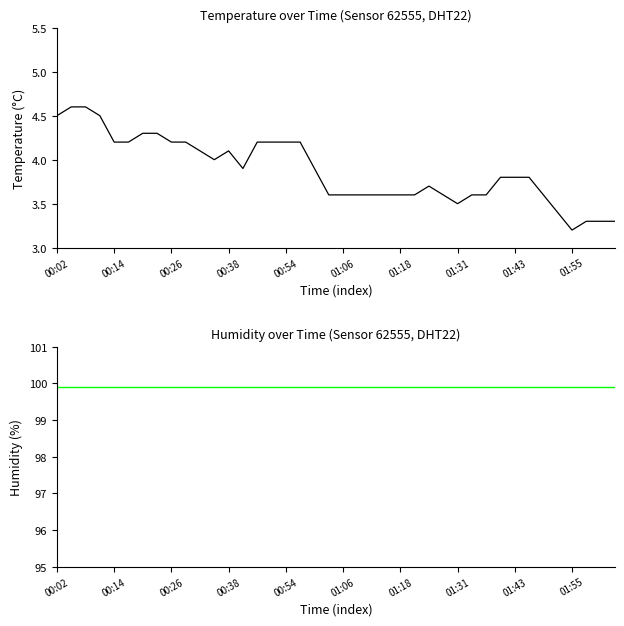

True or false: humidity and temperature cross at least once.

False